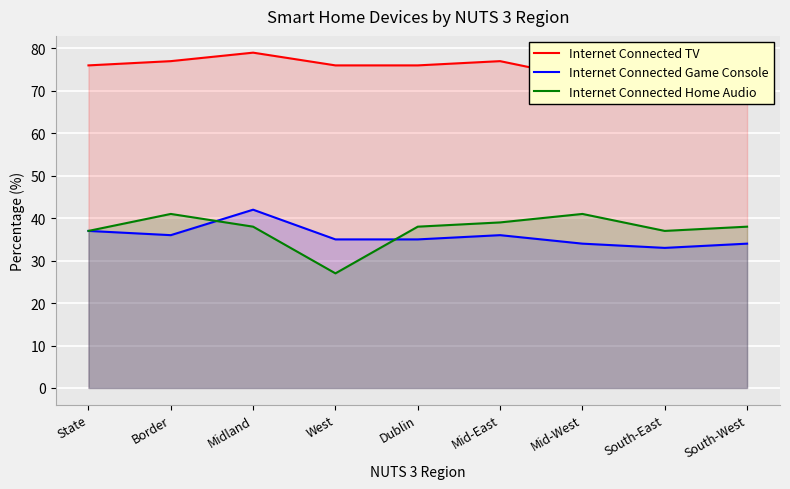

Which series has the widest spread of values?

Internet Connected Home Audio